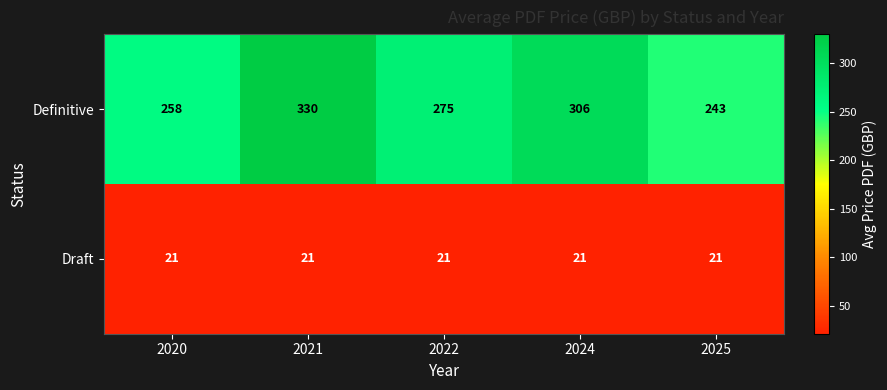

Reading left to right, transcribe all the data shown in this chart.

Definitive: 2020=258	2021=330	2022=275	2024=306	2025=243
Draft: 2020=21	2021=21	2022=21	2024=21	2025=21